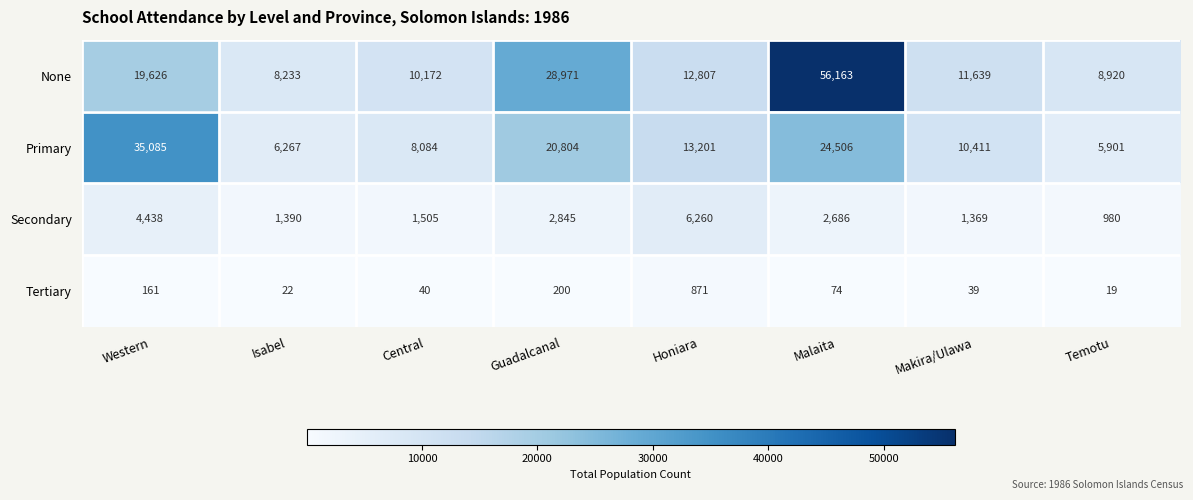

What is the sum of all None values?

156531